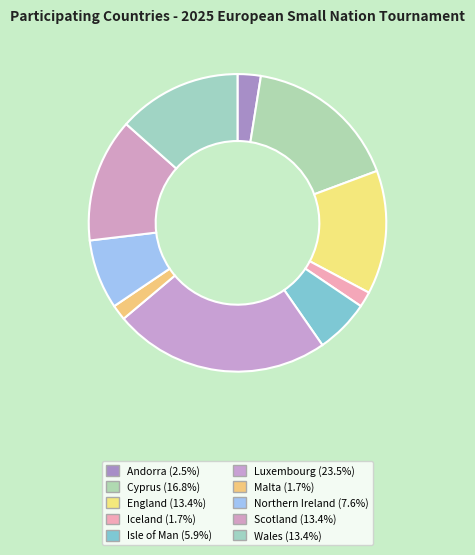

Does any single category account for the majority?

No